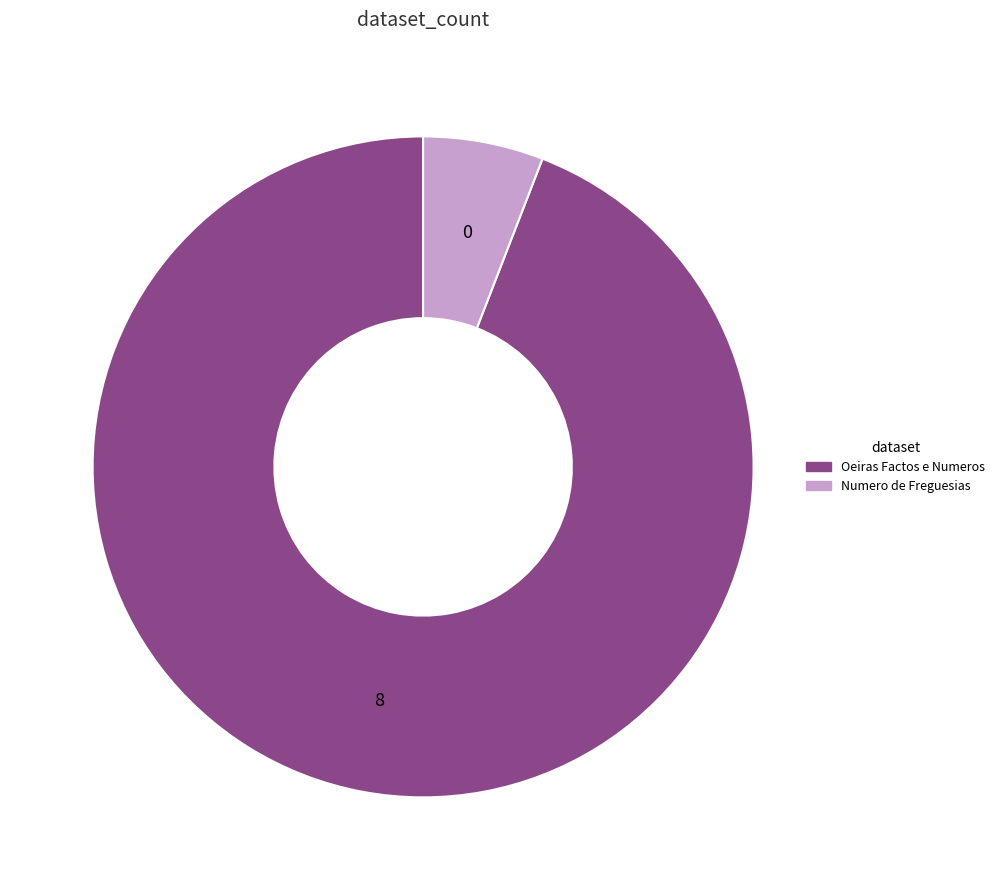

True or false: Numero de Freguesias accounts for 20% of the total.

False